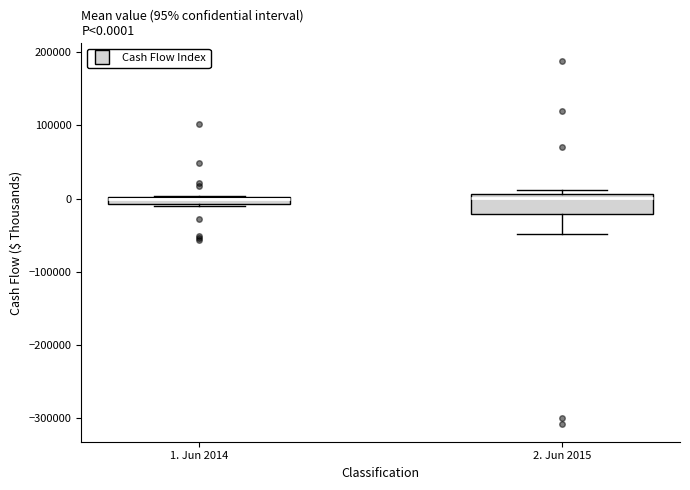

Which box is the tallest, from its lower edge to its upper edge?

2. Jun 2015